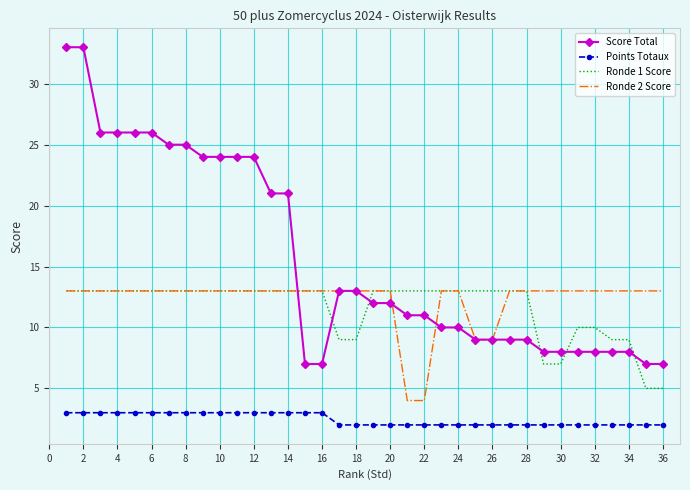

What is the maximum value for Points Totaux?

3